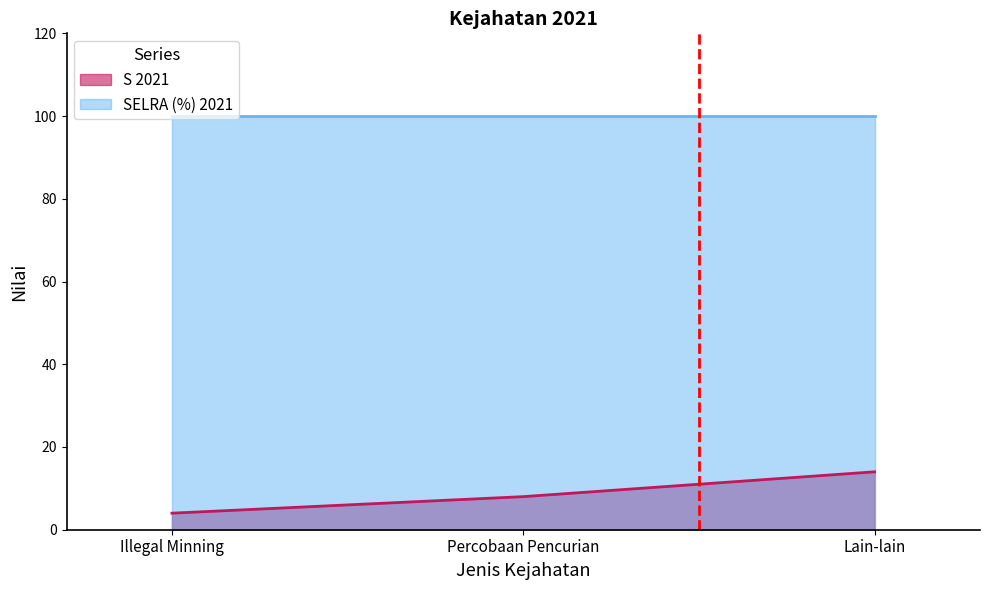

What is the ratio of the value at Illegal Minning to the value at Percobaan Pencurian?

0.5